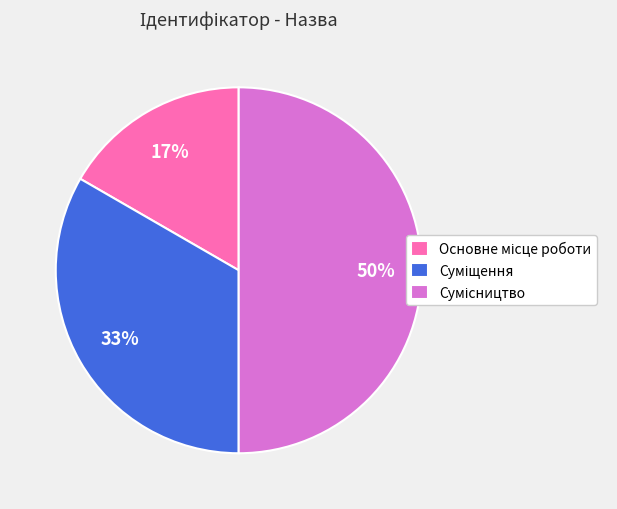

To the nearest percent, what is the average slice percentage?

33%